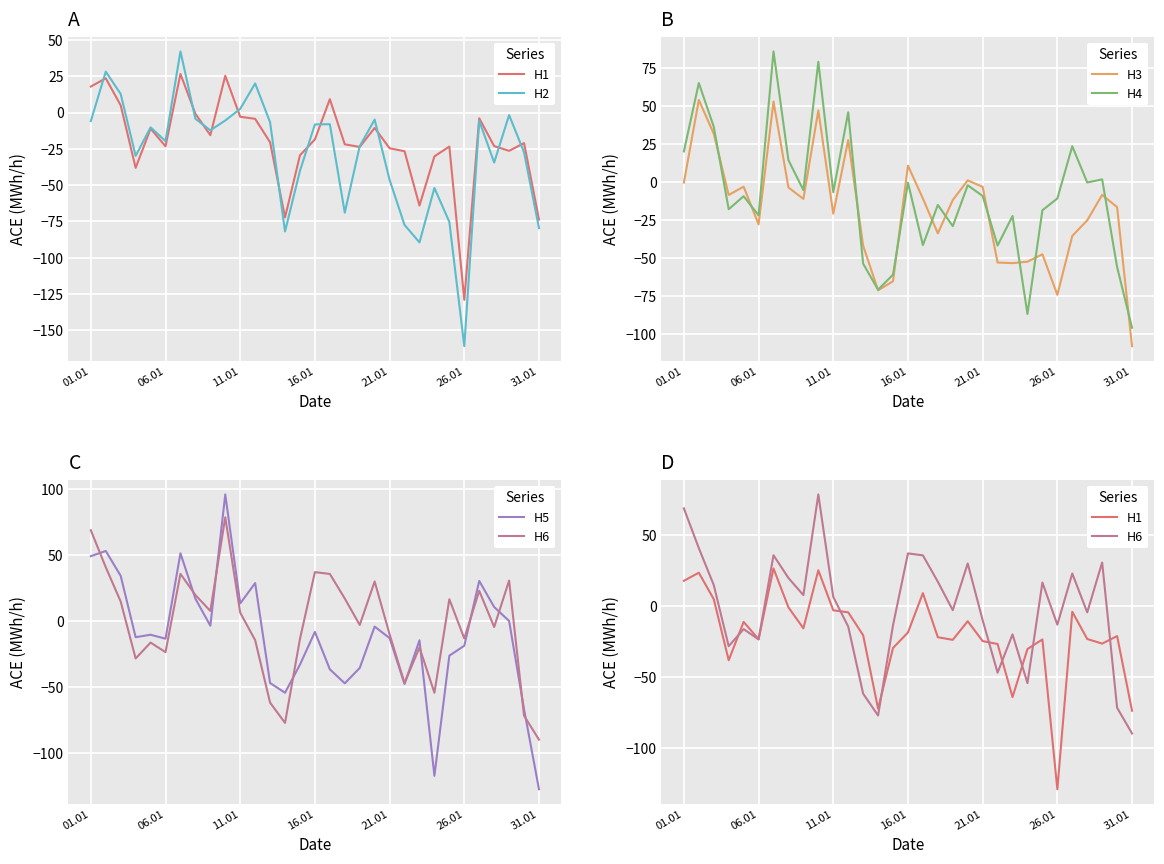

How many categories are shown in the chart?

31